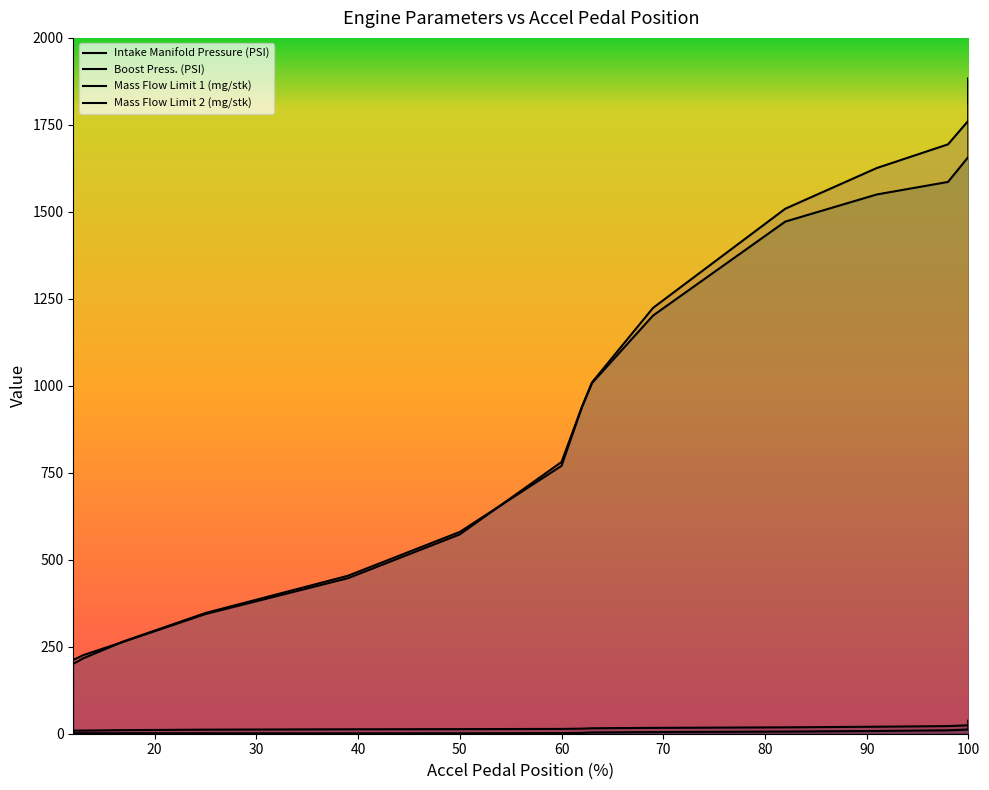

Is it true that Boost Press. (PSI) equals 17.1 at 100?

False